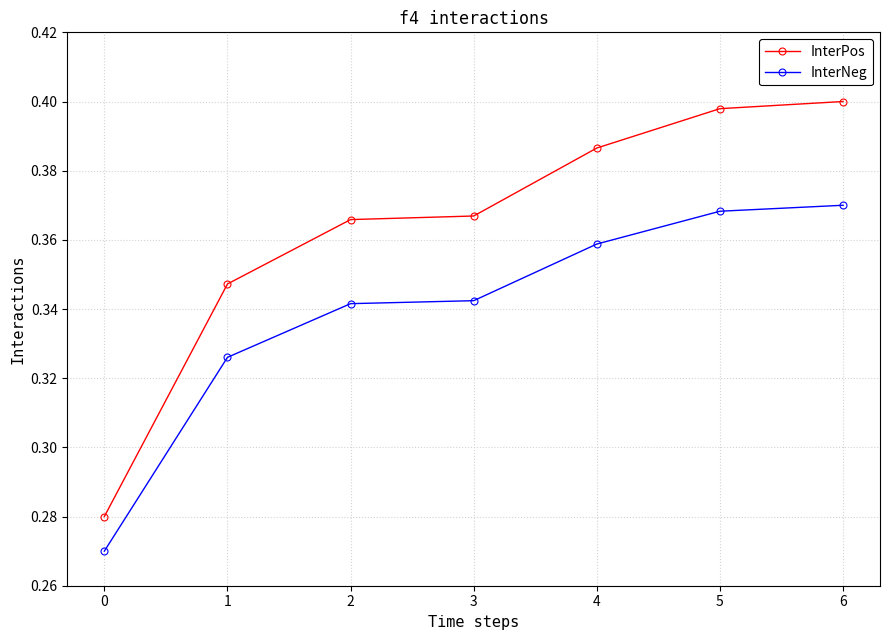

True or false: InterPos has a value of 0.2 at 5.

False